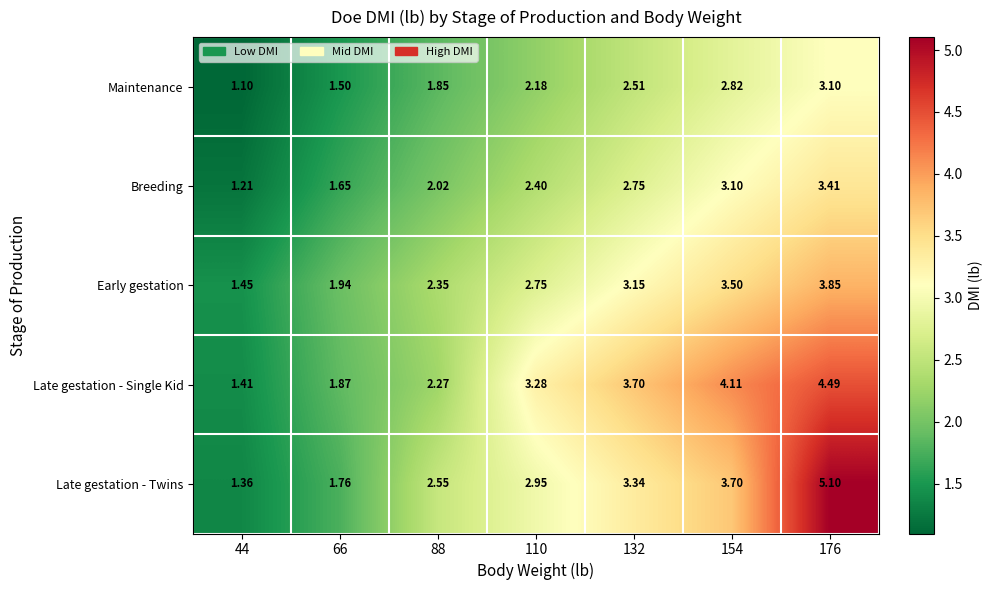

Is the value of Breeding at 88 greater than the value of Early gestation at 88?

No